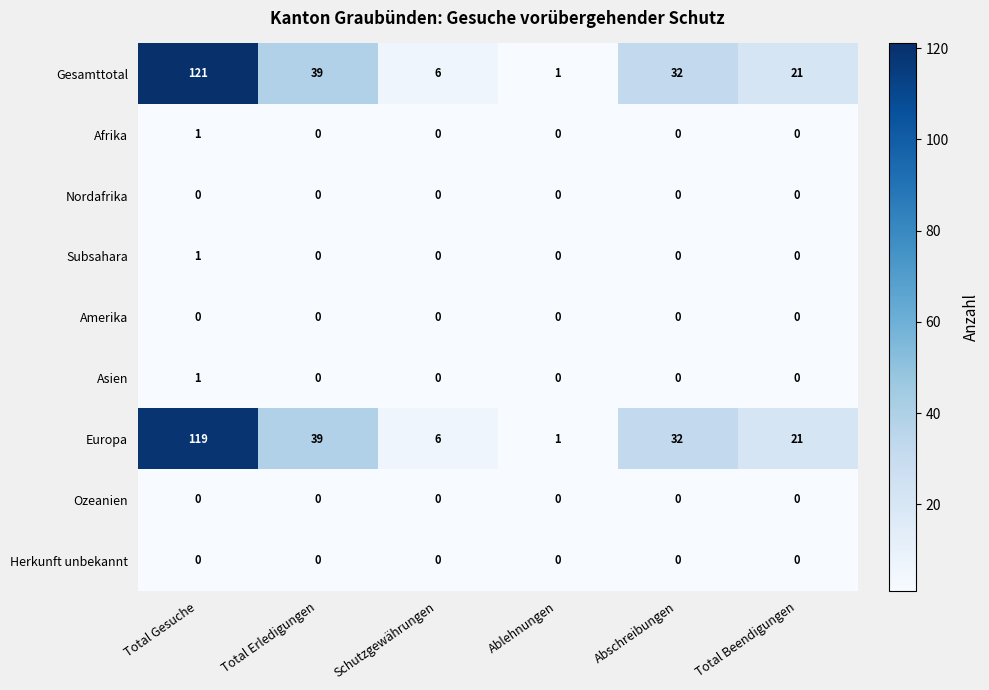

What is the difference between the highest and lowest values at Total Erledigungen?

39